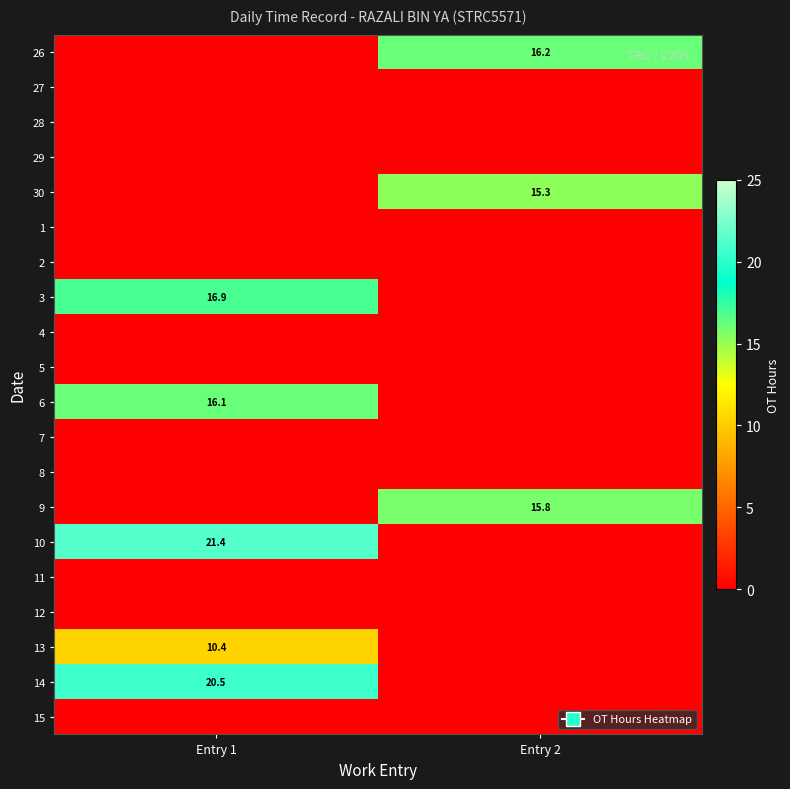

The value of 6 at Entry 1 is 24.5. True or false?

False